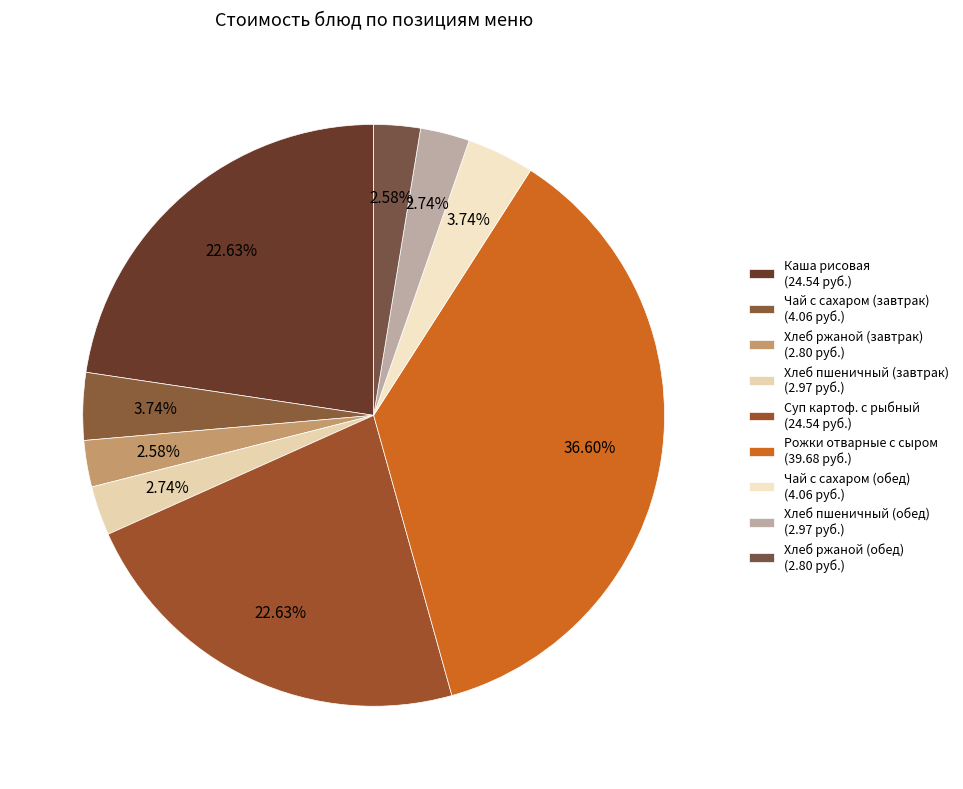

How many segments does this pie chart have?

9